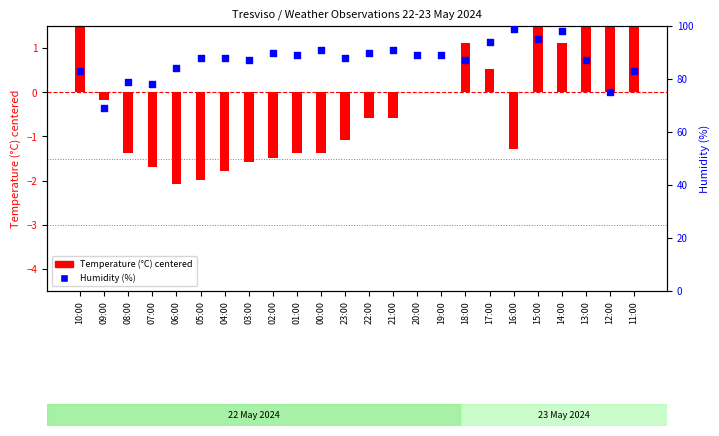

At which category is the sum across all series the highest?

14:00